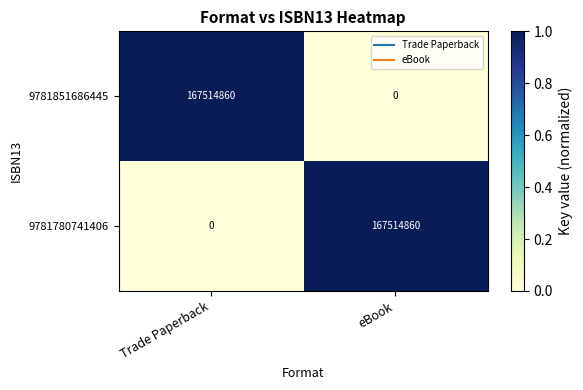

Rank the series at eBook from lowest to highest value.

9781851686445, 9781780741406